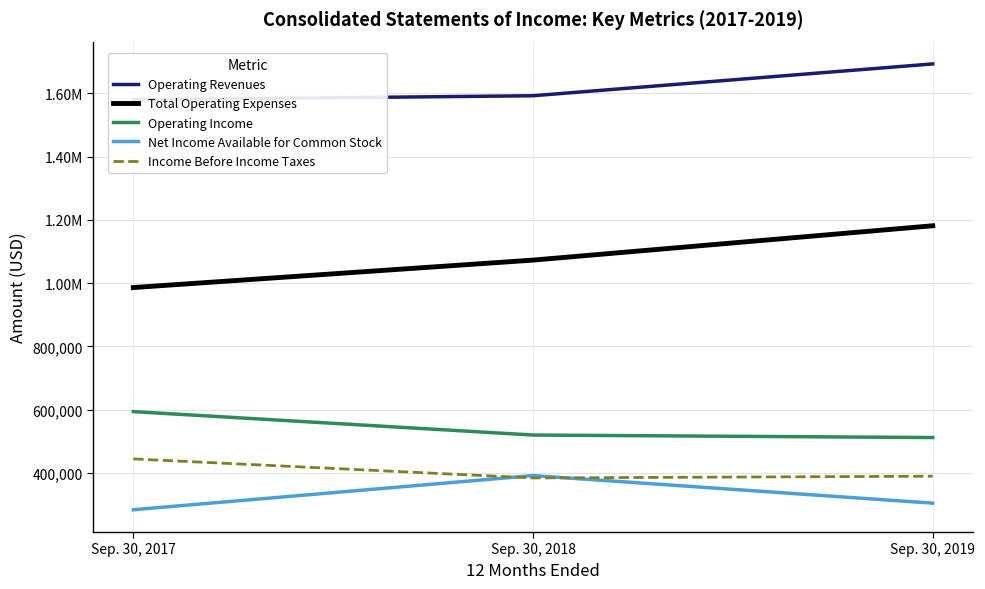

At Sep. 30, 2019, list the series in order from largest to smallest.

Operating Revenues, Total Operating Expenses, Operating Income, Income Before Income Taxes, Net Income Available for Common Stock